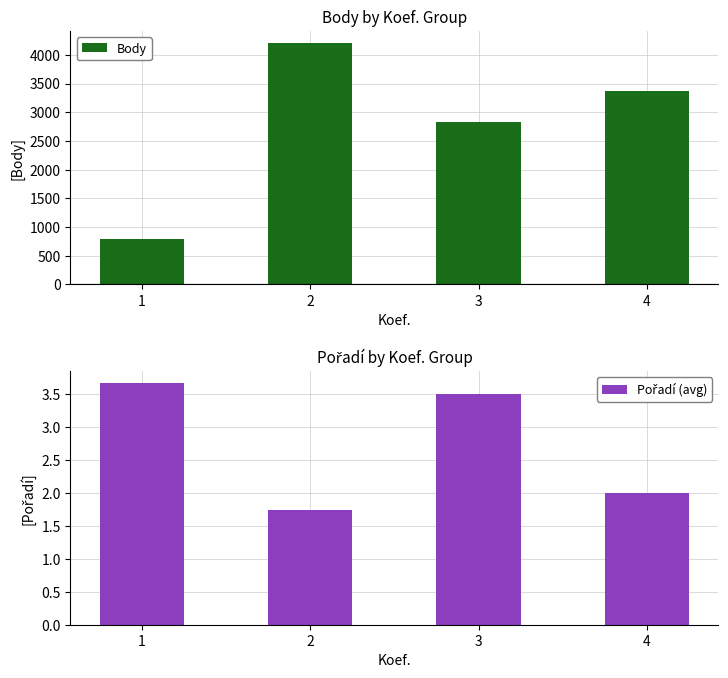

What is the sum of the Body values at 3 and 1?

3625